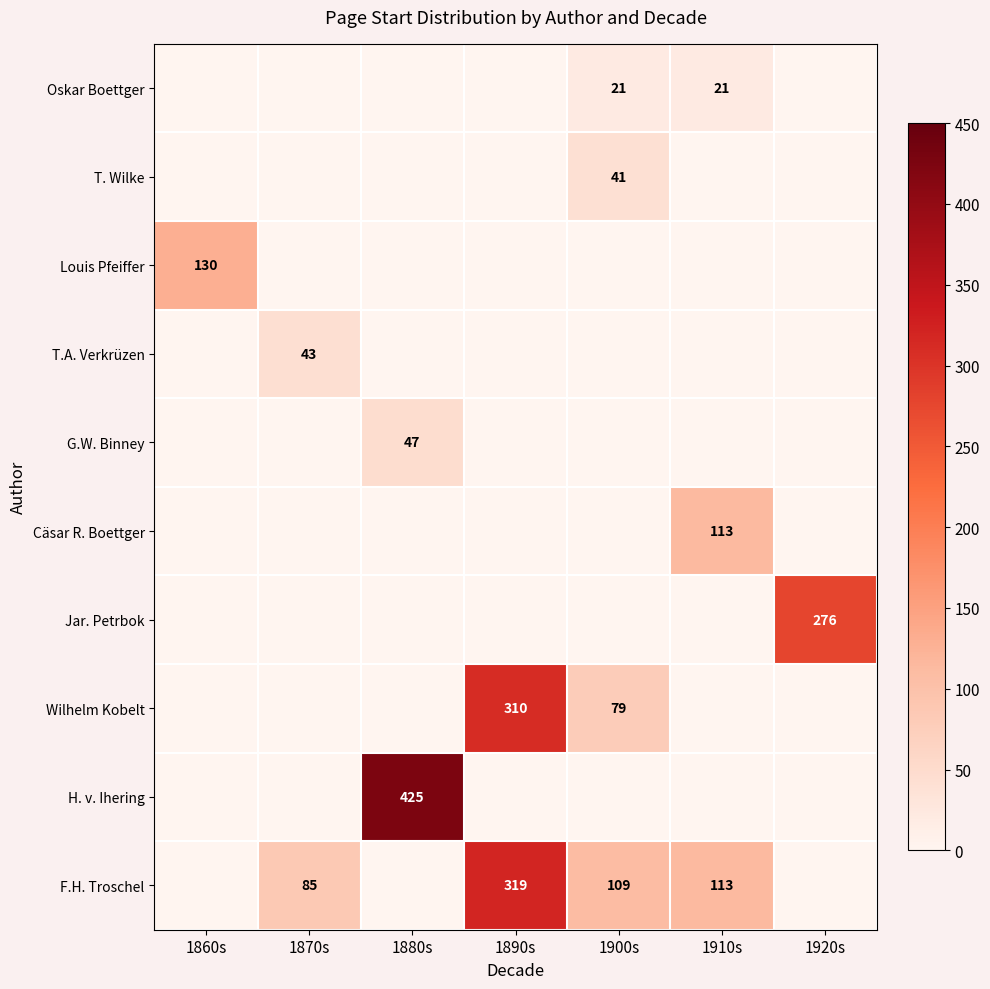

Is the value of Oskar Boettger at 1900s greater than the value of Louis Pfeiffer at 1860s?

No